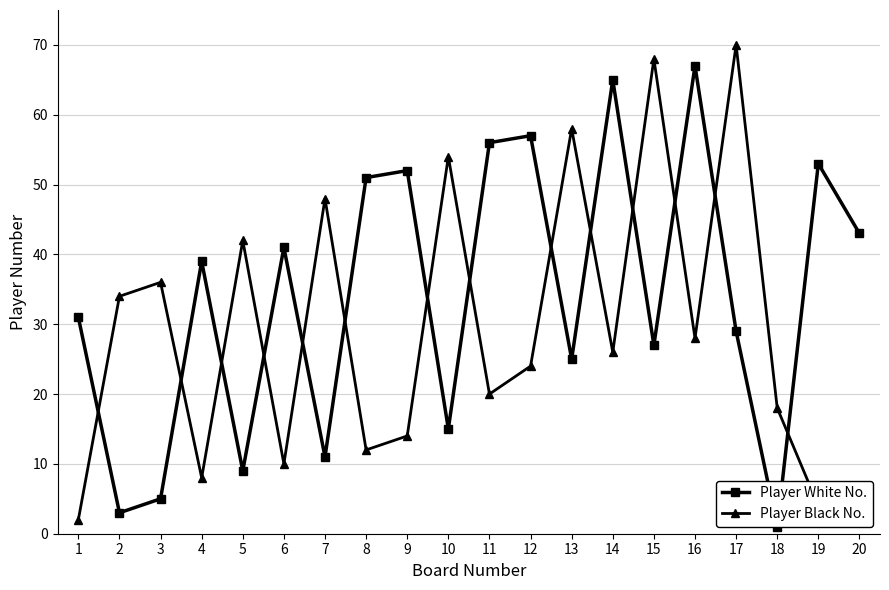

Where is the first local minimum for Player Black No.?

4